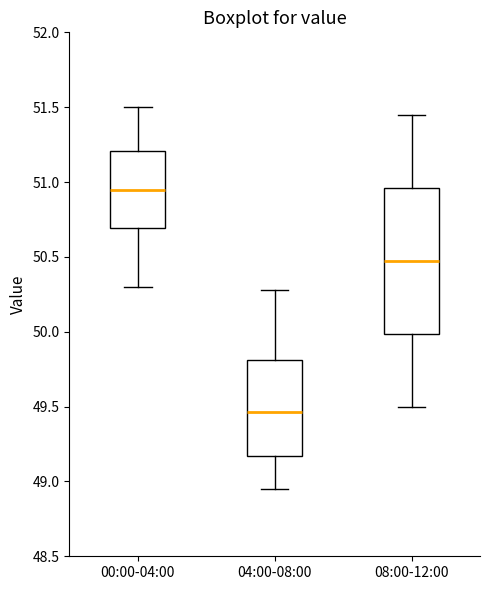

Where does the lower whisker of the box for 04:00-08:00 end on the y-axis? The values are not printed on the chart, so give them approximately, as read against the axis.

48.95